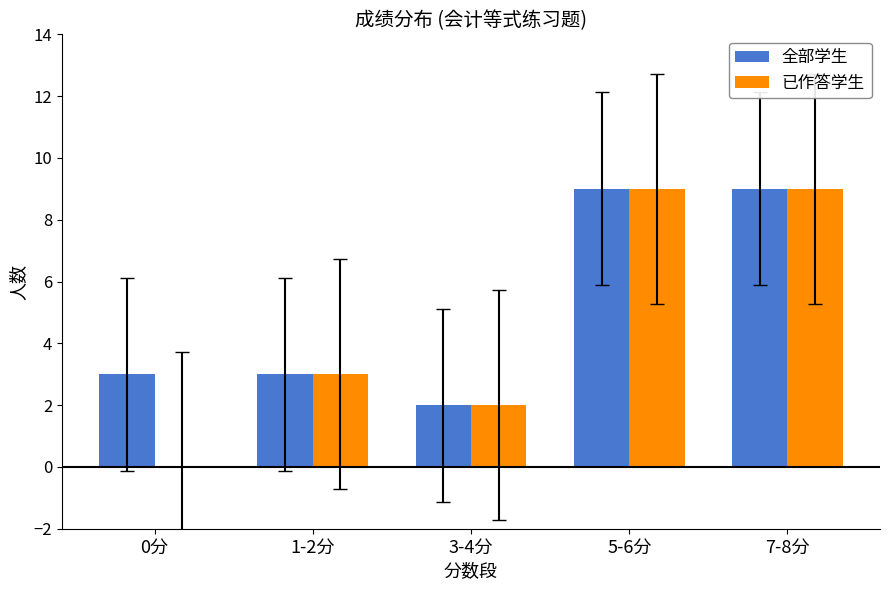

The value of 全部学生 at 5-6分 is 2. True or false?

False